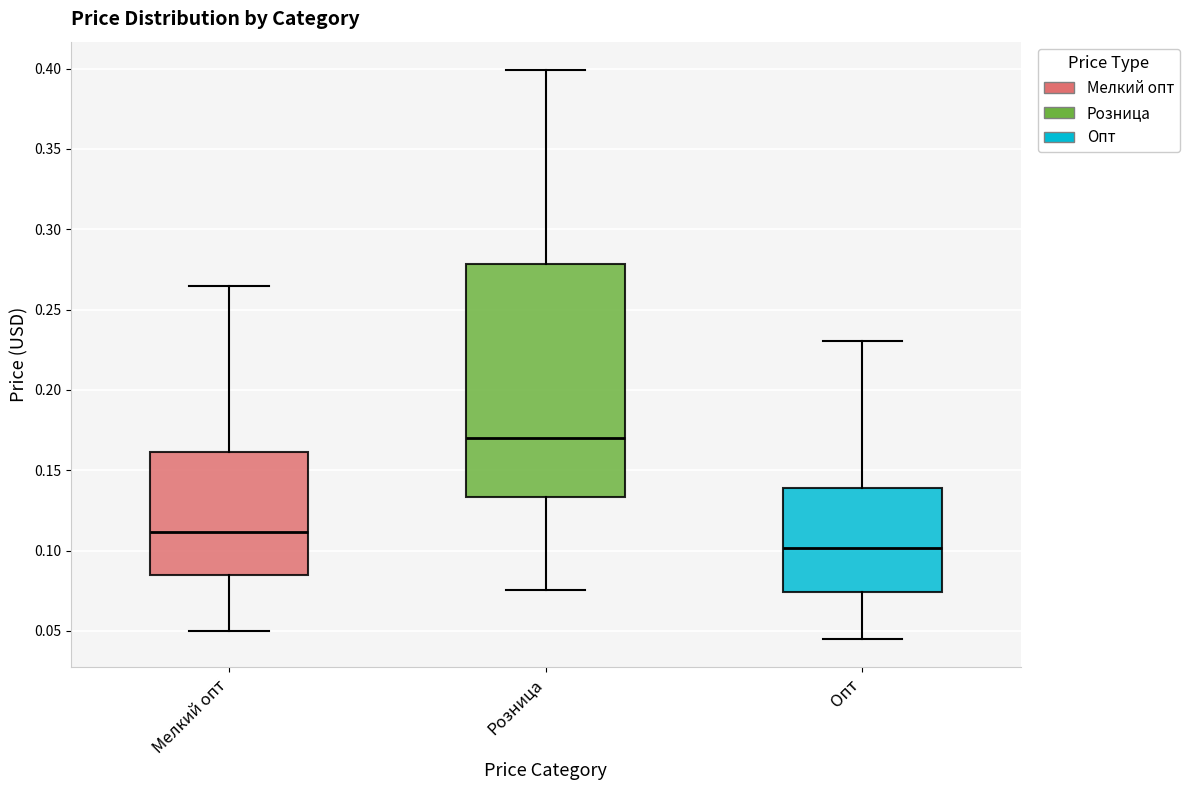

Reading left to right, transcribe this box plot: for each box, give where its median line is, the range the box spans, and where its two whiskers end, as read against the y-axis. The values are not printed on the chart, so give them approximately, as read against the axis.

Мелкий опт: median 0.110, box 0.085 to 0.160, whiskers 0.050 to 0.265
Розница: median 0.170, box 0.135 to 0.280, whiskers 0.075 to 0.400
Опт: median 0.100, box 0.075 to 0.140, whiskers 0.045 to 0.230